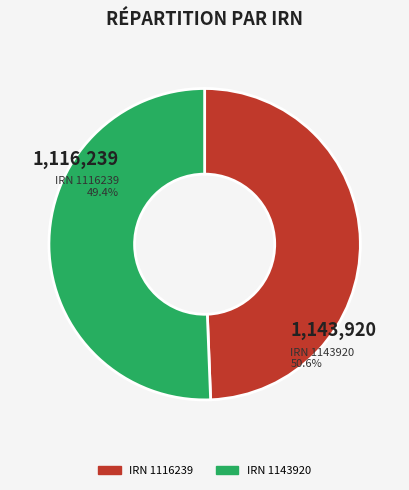

To the nearest percent, what is the difference between the 8bb9f184-a602-4537-ae2d-a0571797d8ca and 263a12f2-9d52-4f5c-8dad-eeb210ae4cd3 slice percentages?

1%